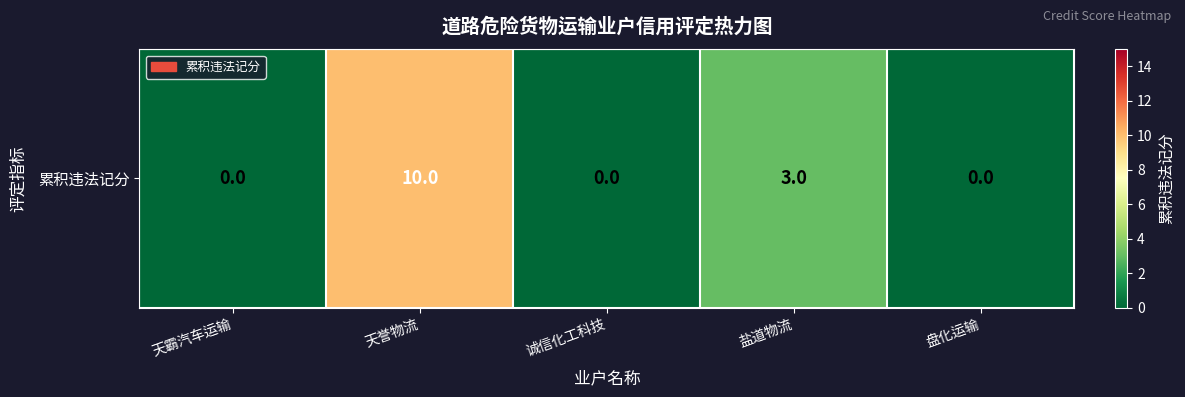

How many values exceed 0?

2